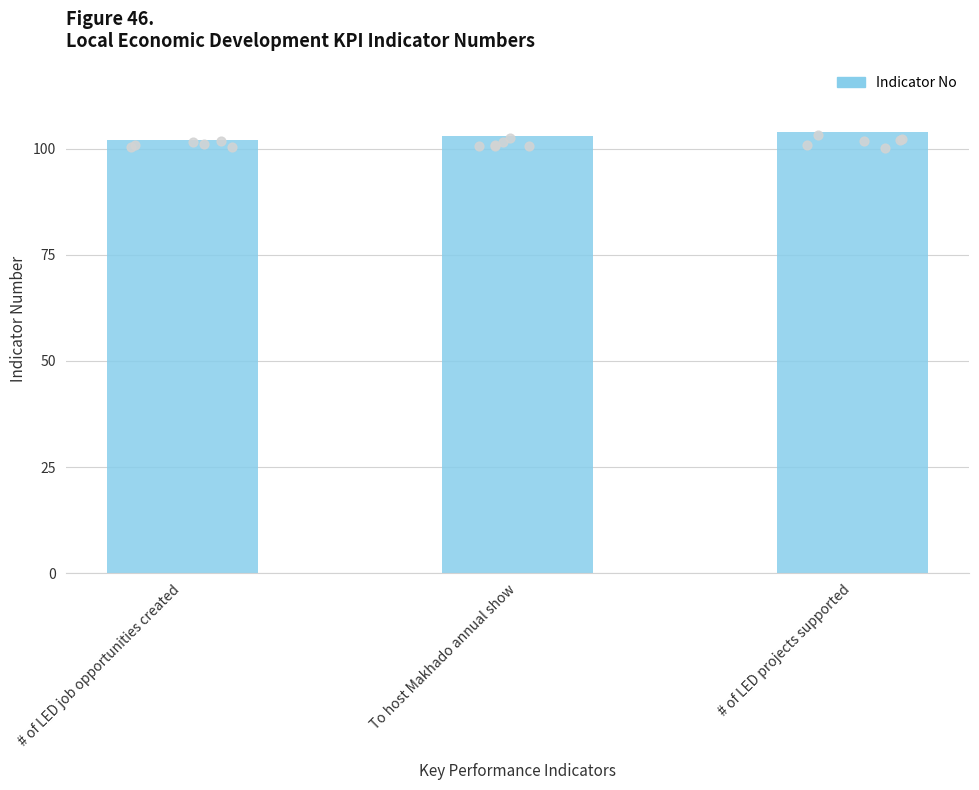

What is the ratio of the value at # of LED projects supported to the value at To host Makhado annual show?

1.0